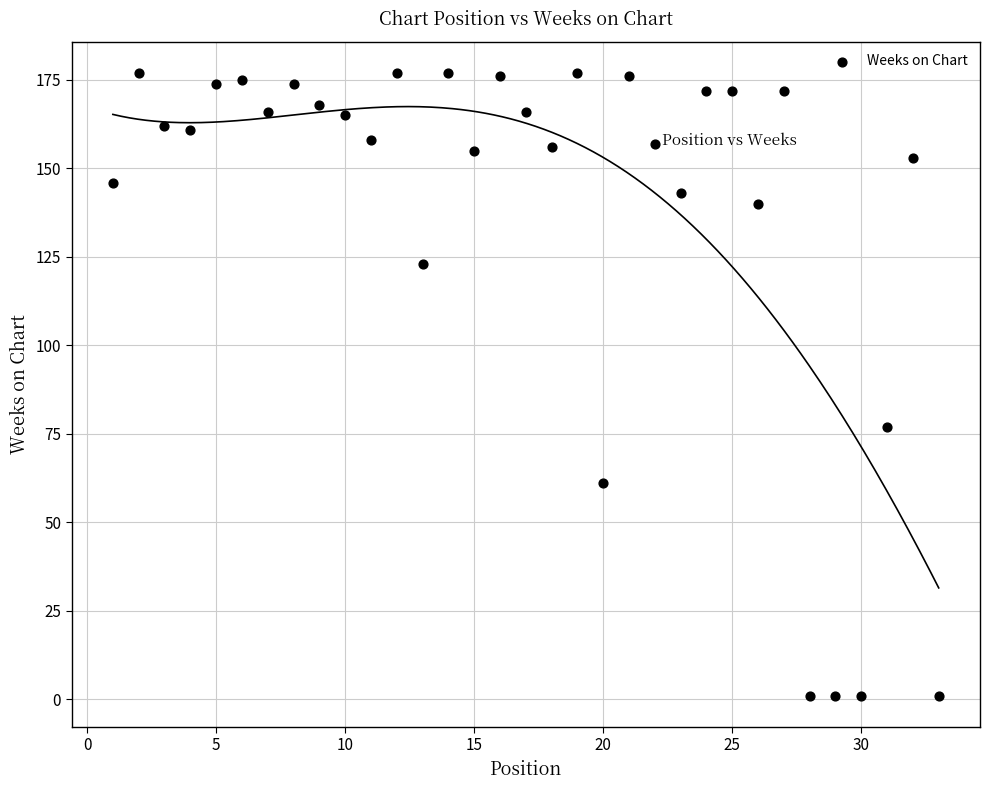

What Y value in the scatter plot is closest to 89?

77